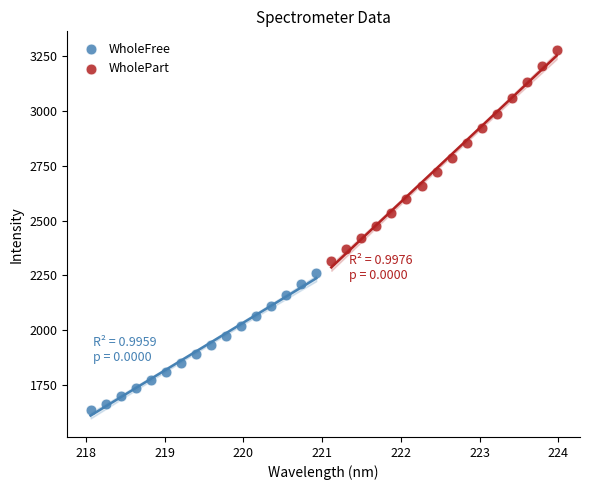

Which series has the widest spread of Y values?

WholePart